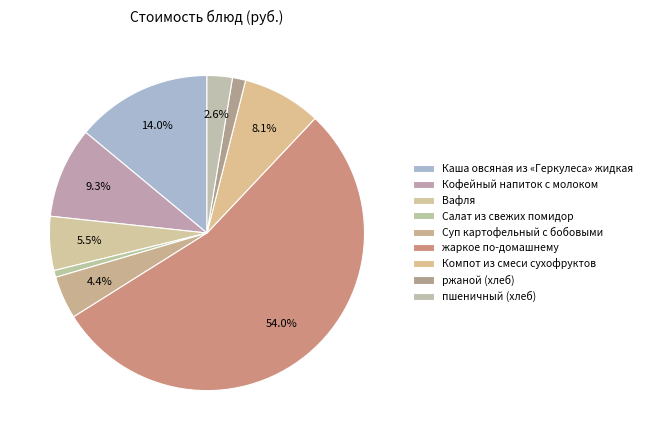

How many segments does this pie chart have?

9